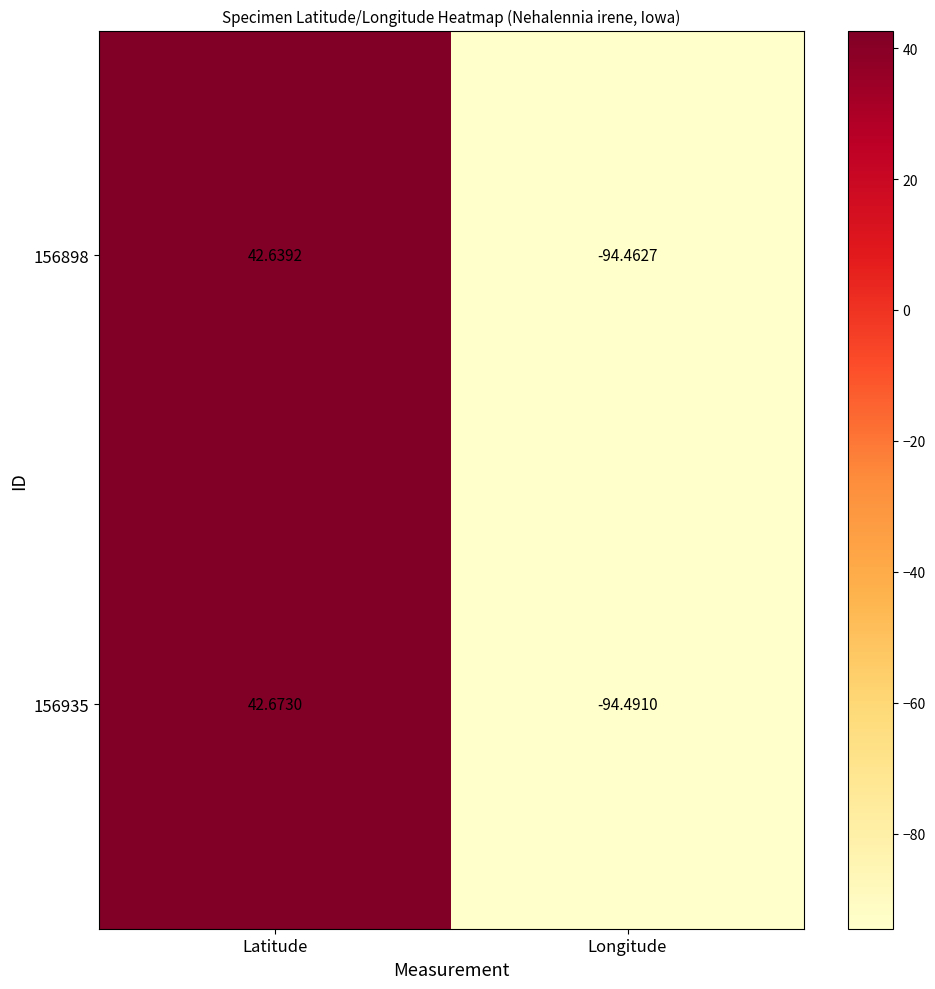

Is the value of 156898 at Latitude greater than the value of 156935 at Longitude?

Yes